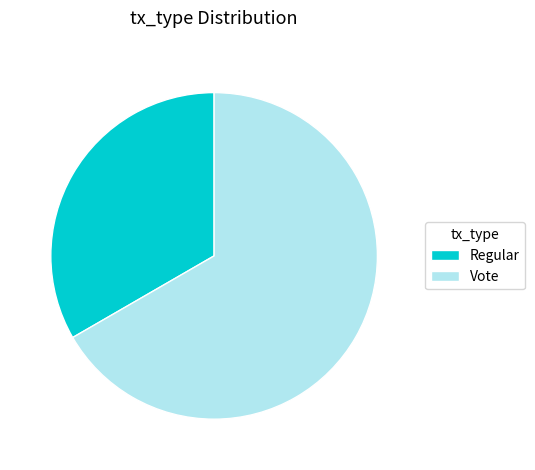

Does any single category account for the majority?

Yes